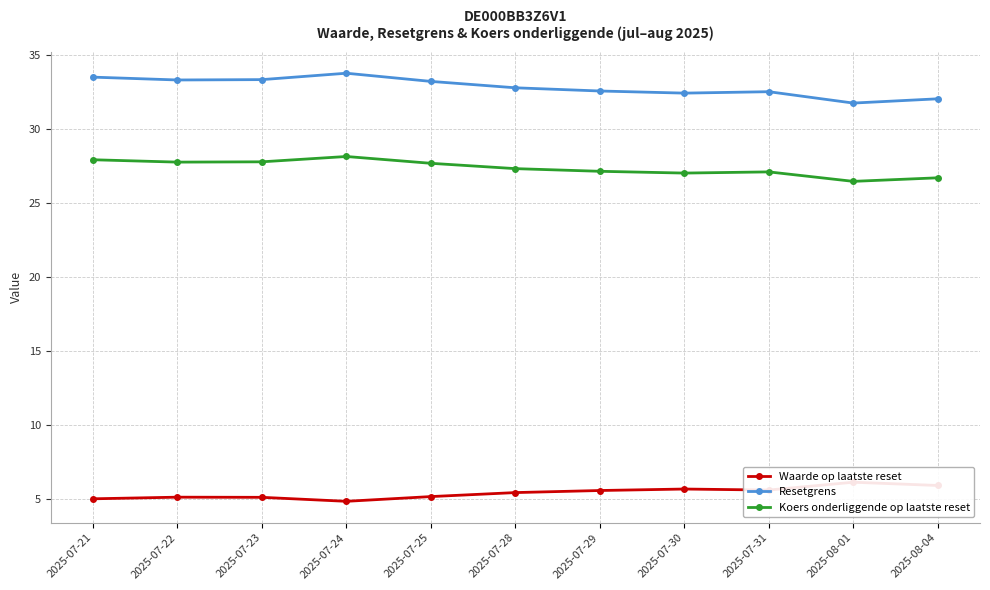

Is the value of Waarde op laatste reset at 2025-08-01 greater than the value of Resetgrens at 2025-07-28?

No